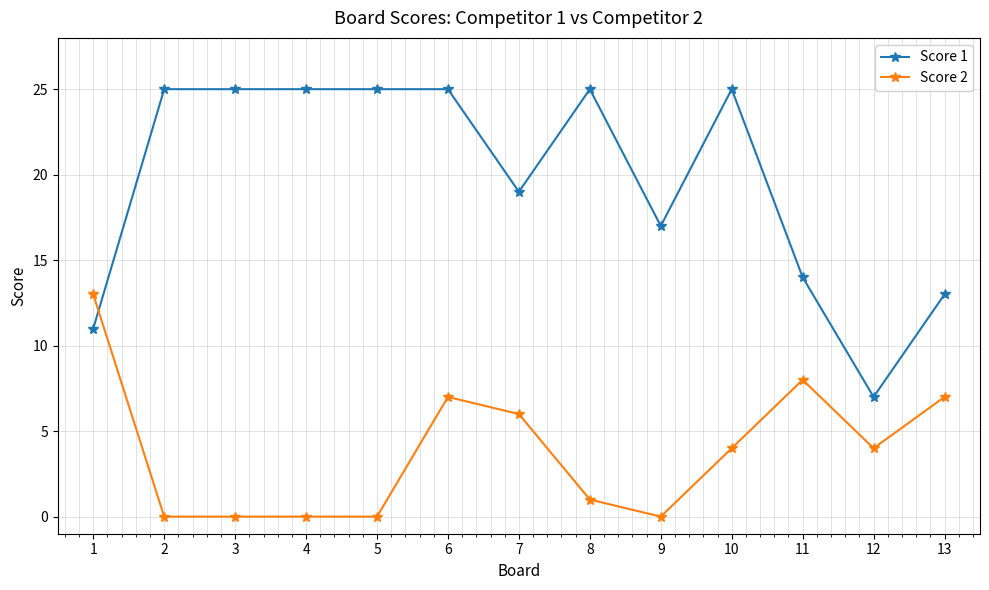

Is this an area chart (filled region under the line)?

No